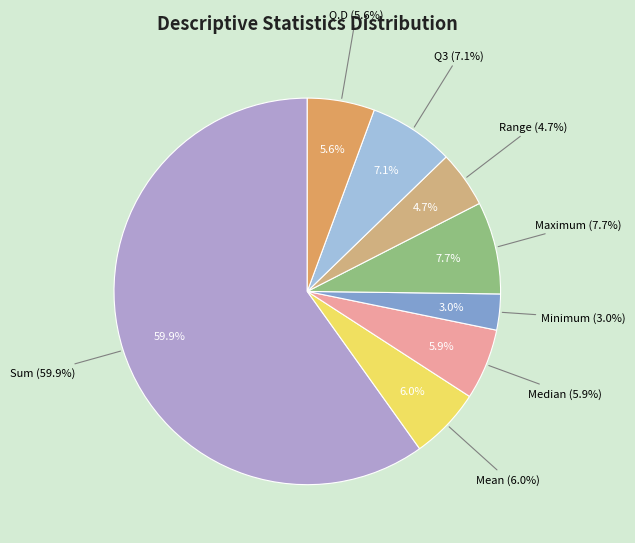

Which slice is the smallest?

Minimum